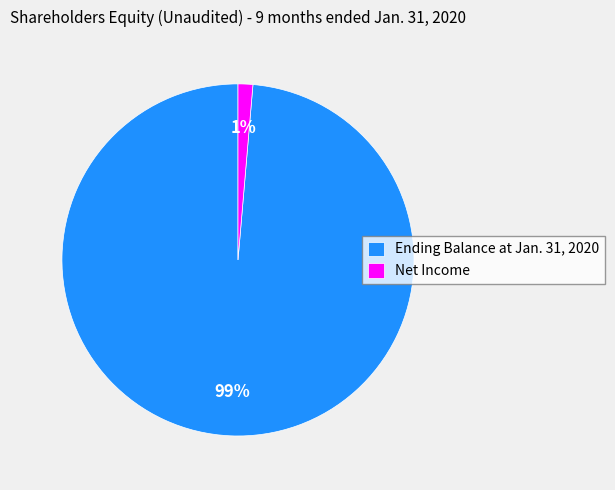

To the nearest percent, what percentage of the pie is Net Income?

1%